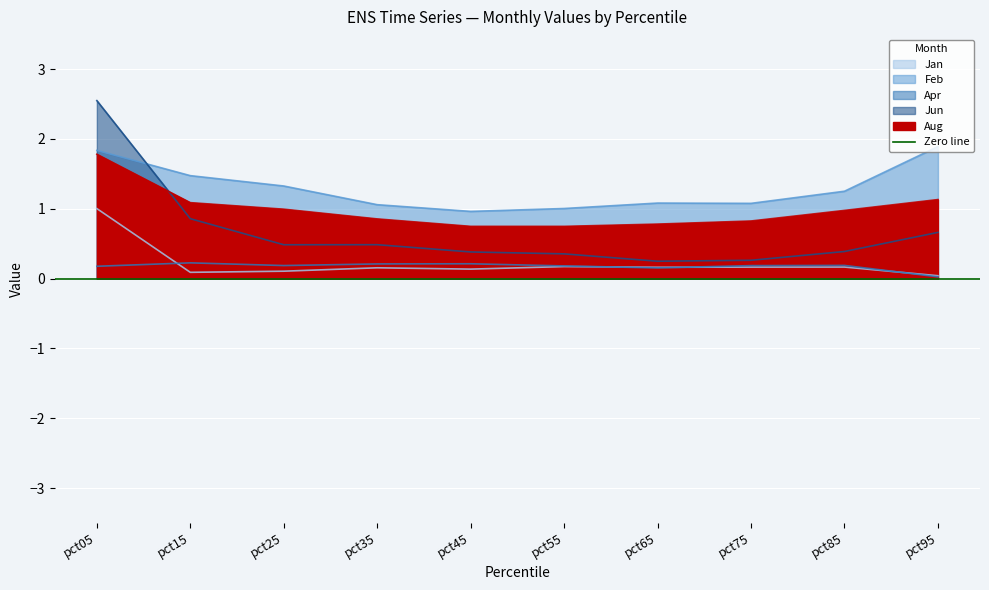

Which series has the widest spread of values?

Jun